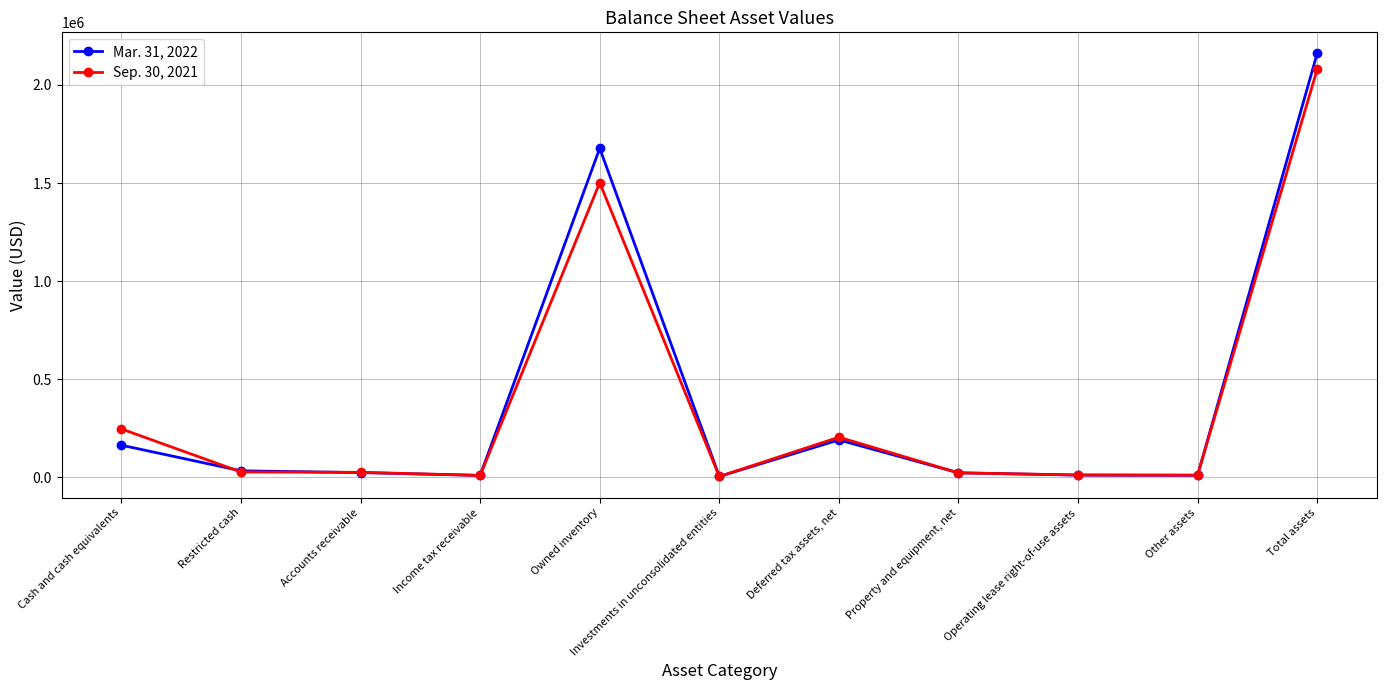

What is the label of the 2nd point from the left?

Restricted cash